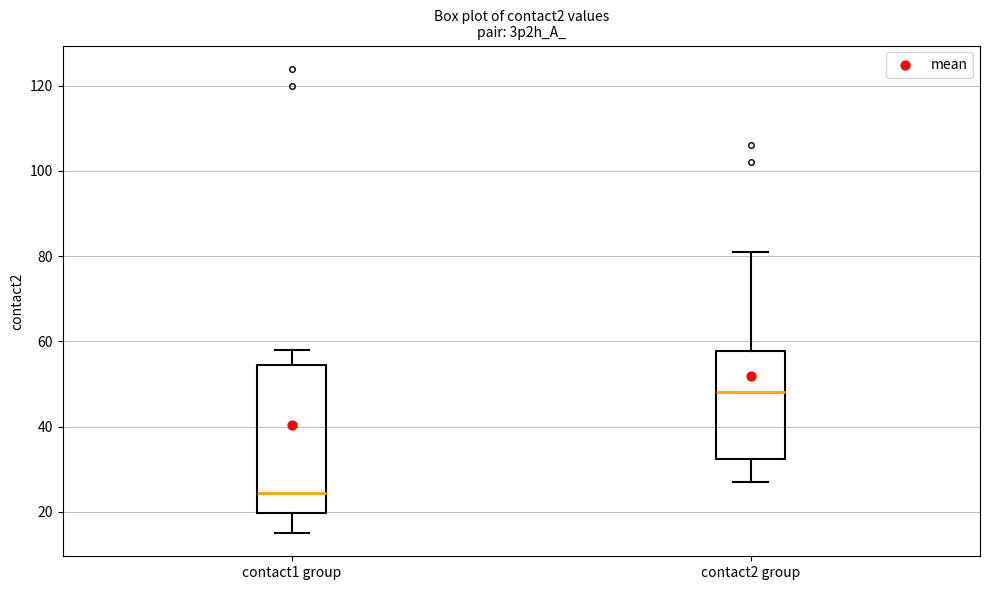

Which box's median line is the highest?

contact2 group